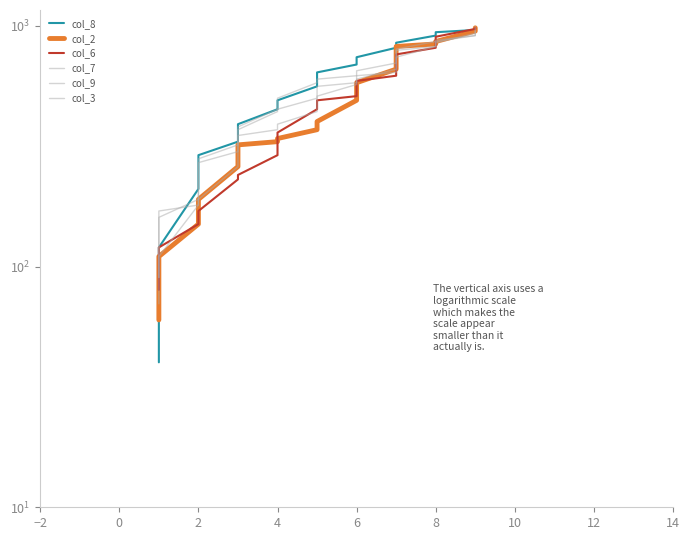

What are all the series names shown in the legend?

col_8, col_2, col_6, col_7, col_9, col_3